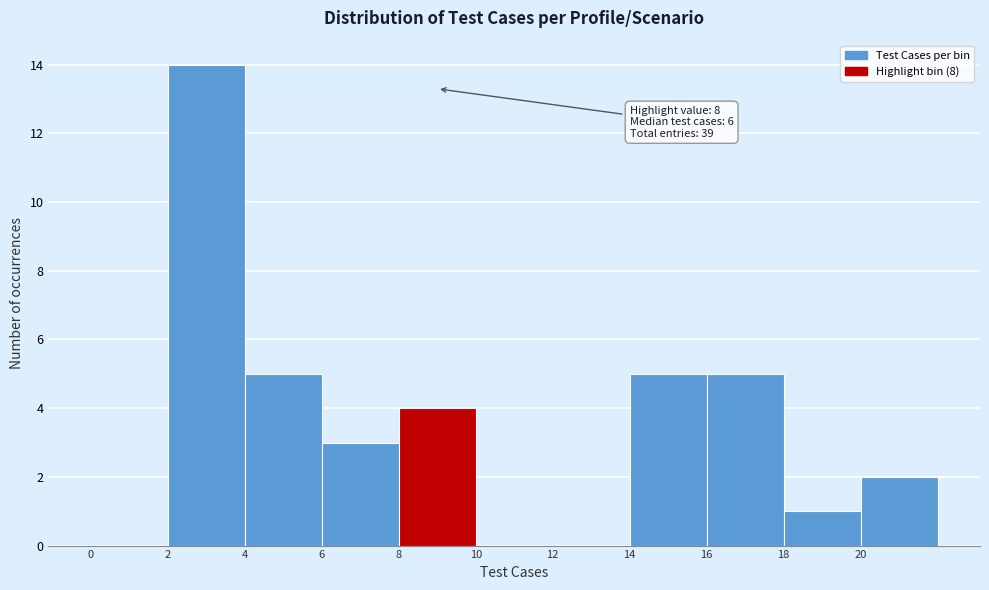

Over which range of the x-axis is the bar tallest?

2 to 4